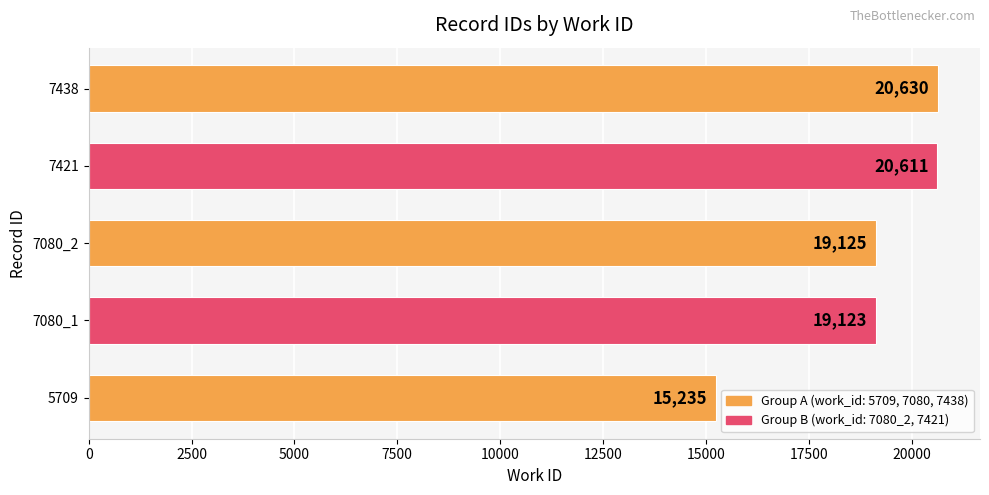

What is the average value?

18945